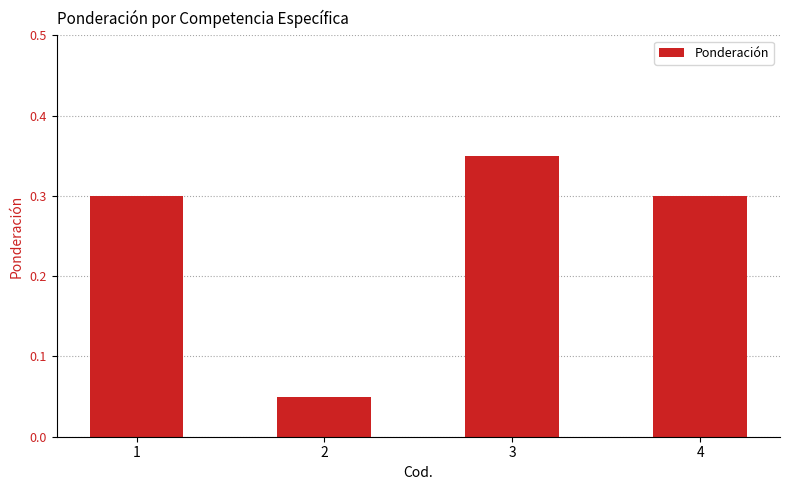

What is the sum of all values?

1.0